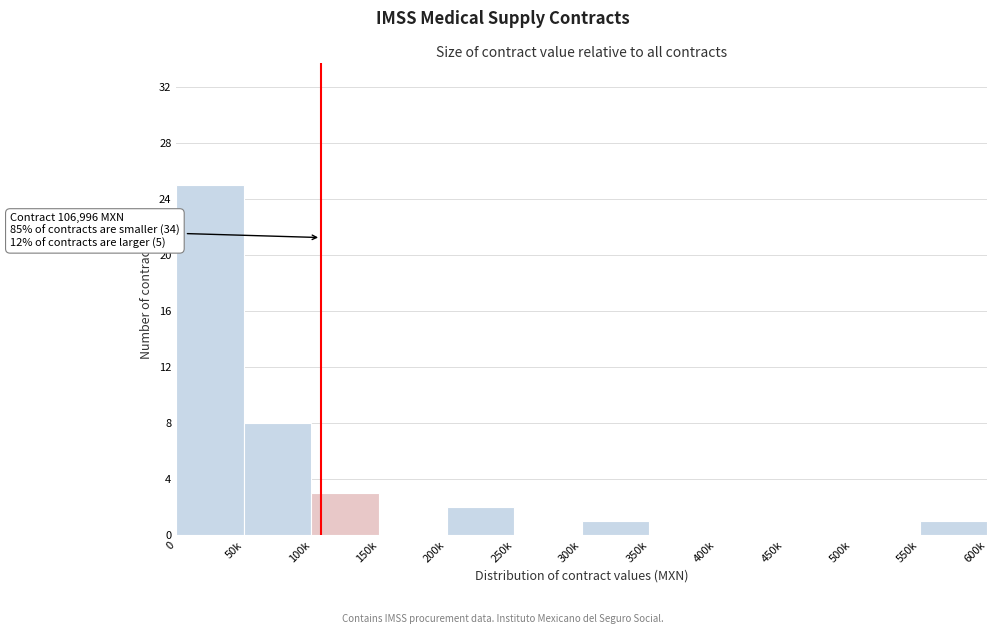

Reading right to left, extract all data points from this chart.

550k=1	500k=0	450k=0	400k=0	350k=0	300k=1	250k=0	200k=2	150k=0	100k=3	50k=8	0=25